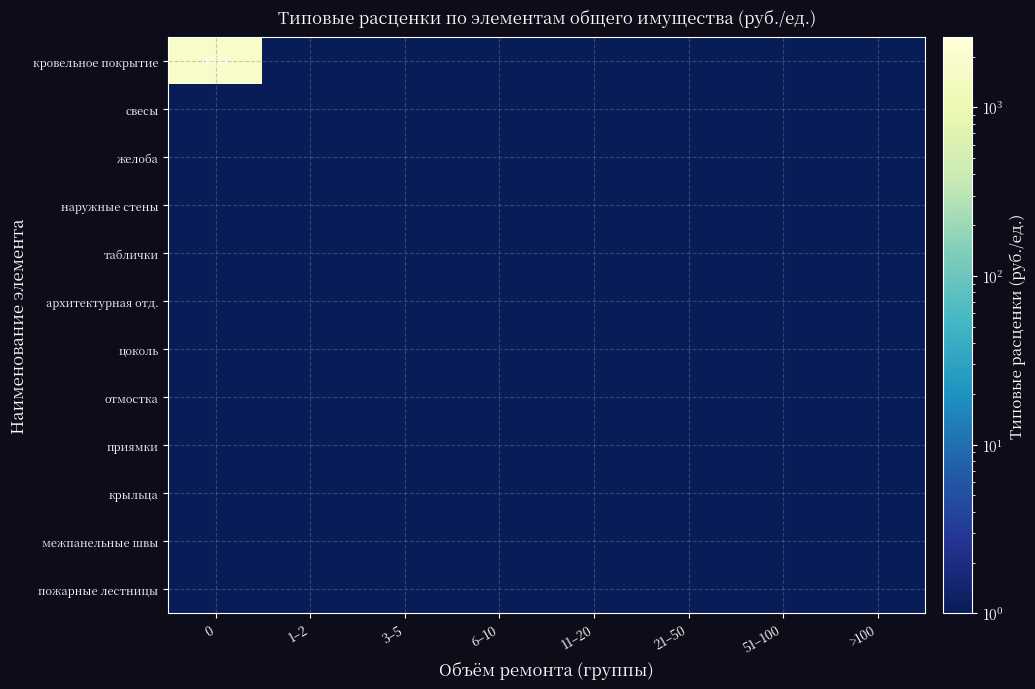

Count the number of categories in the chart.

8